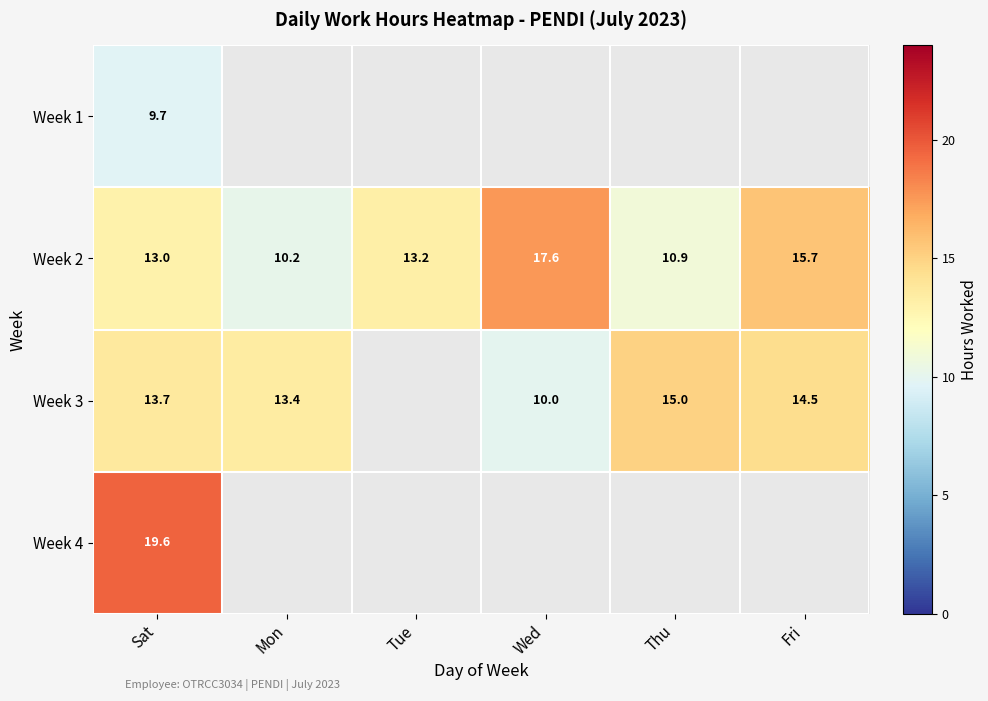

How many categories are shown in the chart?

6